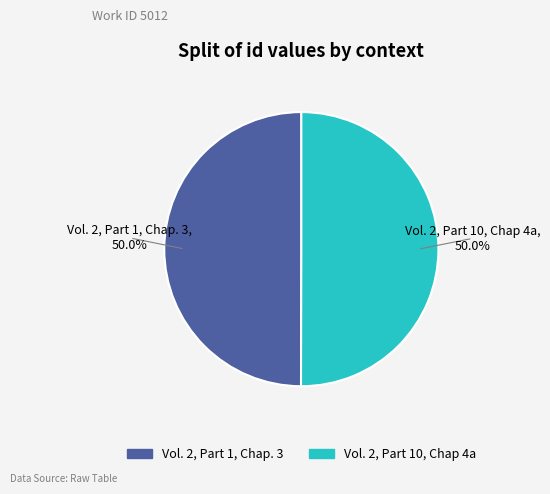

What is the ratio of the value at Vol. 2, Part 10, Chap 4a to the value at Vol. 2, Part 1, Chap. 3?

1.0